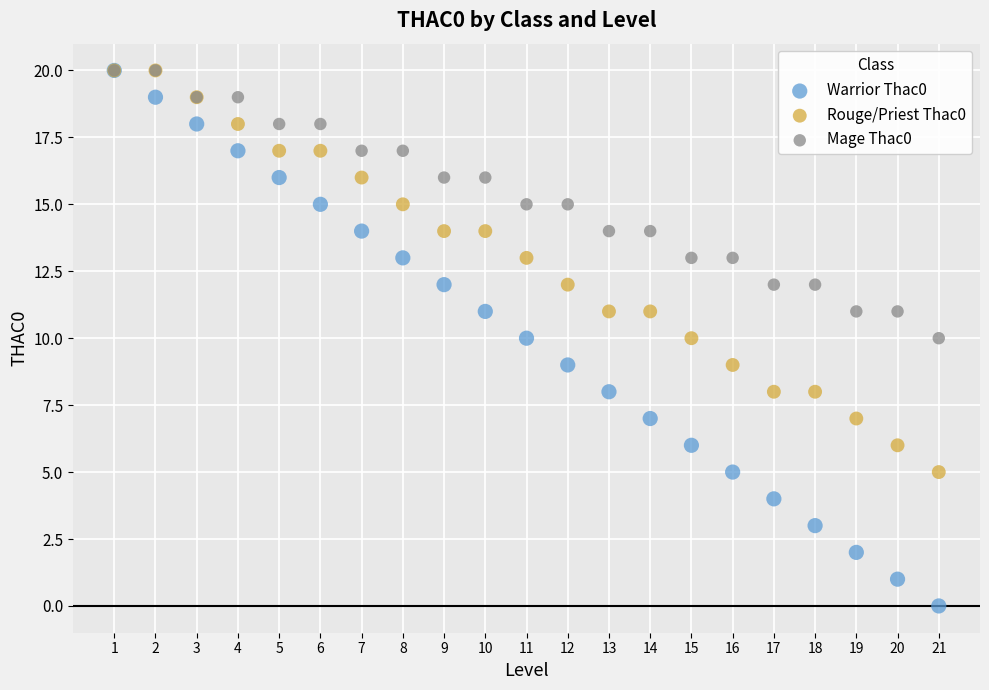

Which series contains the lowest Y value?

Warrior Thac0